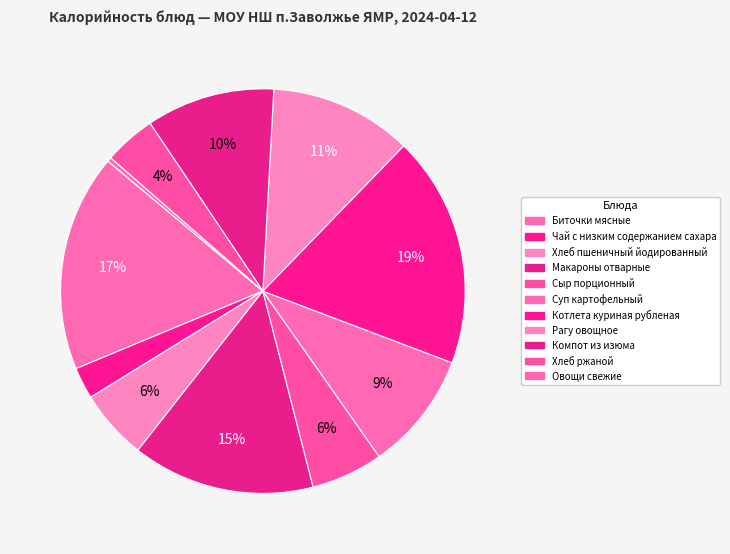

What percentage do Суп картофельный and Биточки мясные together represent?

26.9%